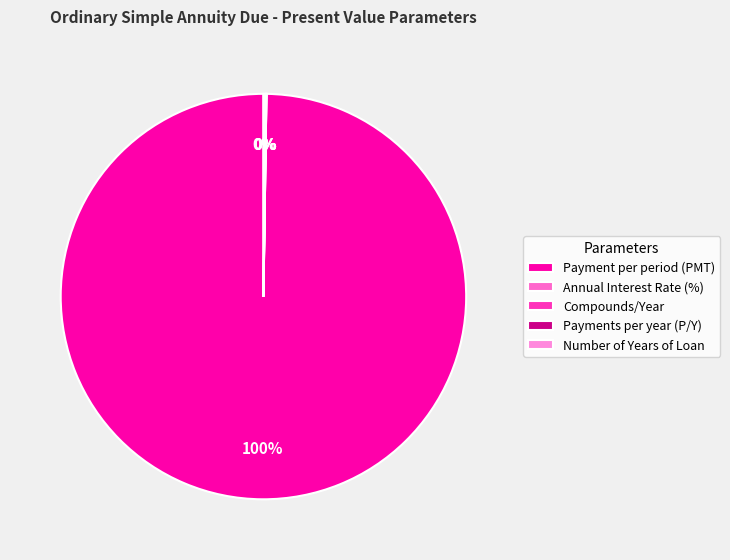

How many segments does this pie chart have?

5